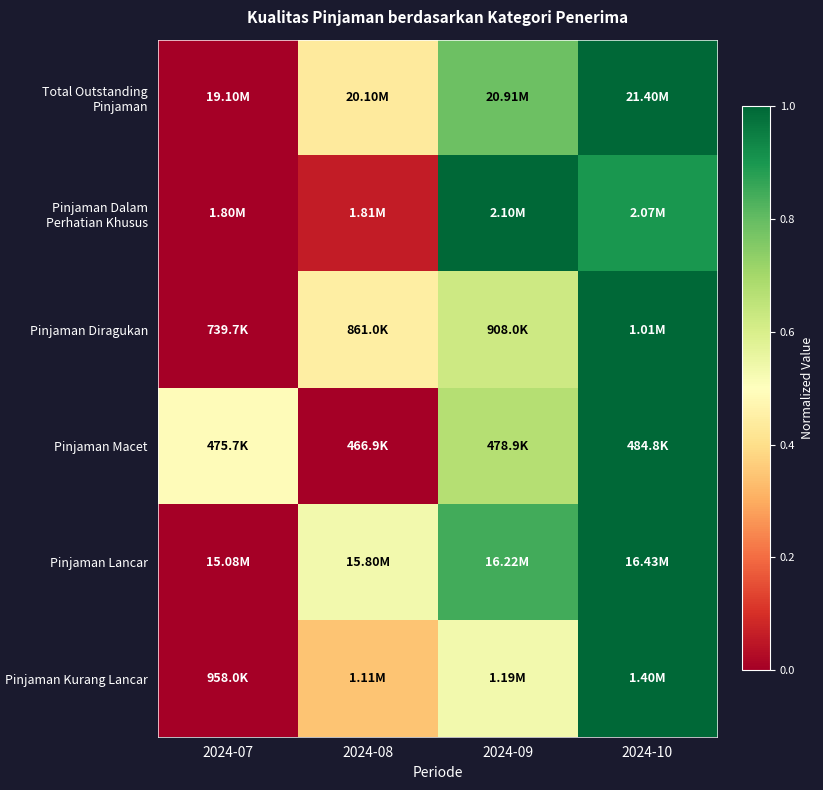

Reading left to right, list all the values displayed in this chart.

Total Outstanding Pinjaman: 2024-07=0.0	2024-08=0.4	2024-09=0.8	2024-10=1.0
Pinjaman Dalam Perhatian Khusus: 2024-07=0.0	2024-08=0.1	2024-09=1.0	2024-10=0.9
Pinjaman Diragukan: 2024-07=0.0	2024-08=0.4	2024-09=0.6	2024-10=1.0
Pinjaman Macet: 2024-07=0.5	2024-08=0.0	2024-09=0.7	2024-10=1.0
Pinjaman Lancar: 2024-07=0.0	2024-08=0.5	2024-09=0.8	2024-10=1.0
Pinjaman Kurang Lancar: 2024-07=0.0	2024-08=0.3	2024-09=0.5	2024-10=1.0